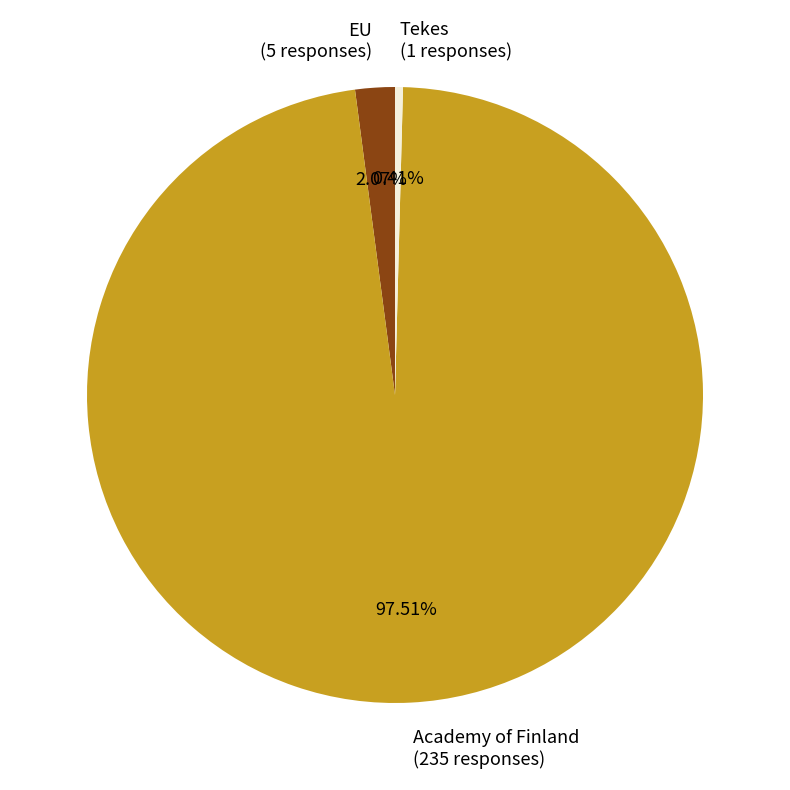

What percentage do Tekes and EU together represent?

2.5%